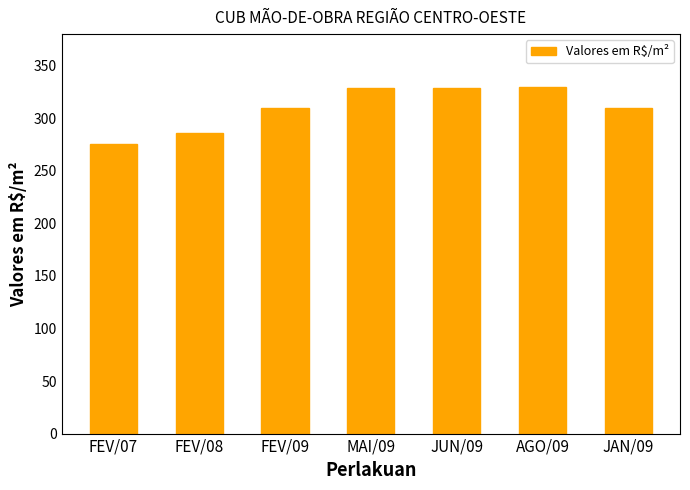

What is the change in value from MAI/09 to JUN/09?

+0.5